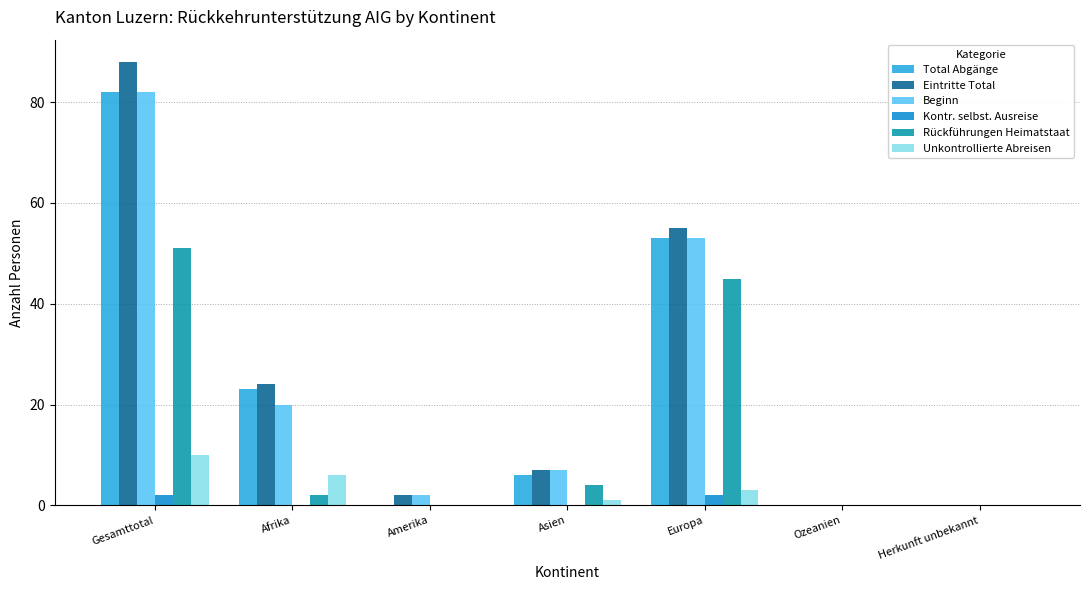

Which series changed the most between Afrika and Herkunft unbekannt?

Eintritte Total